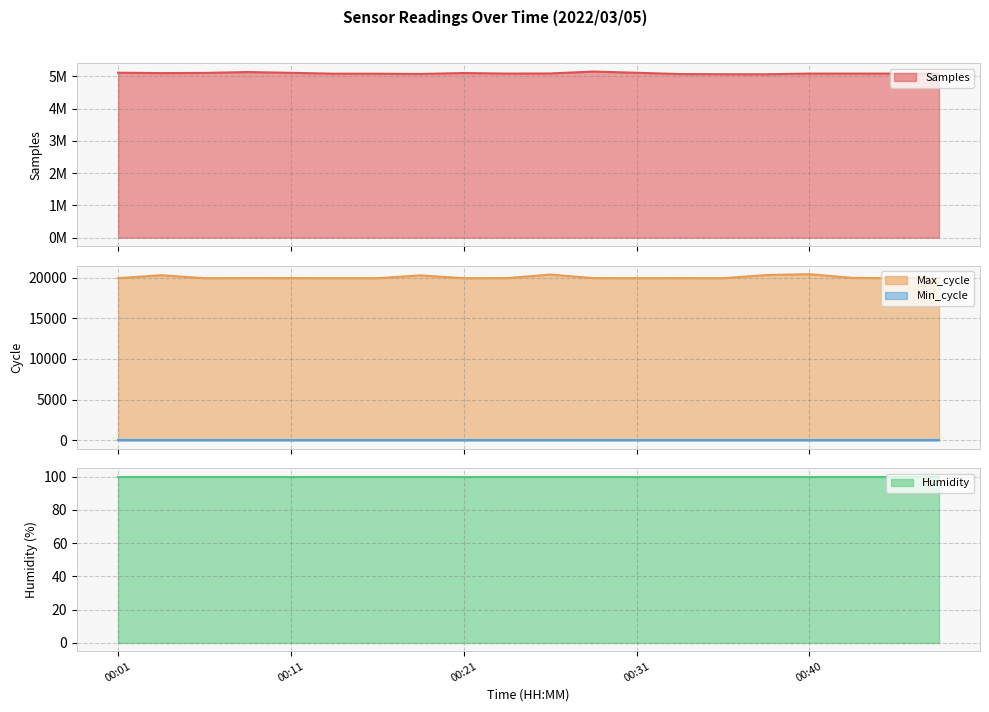

What is the highest value of the Samples series?

5145031